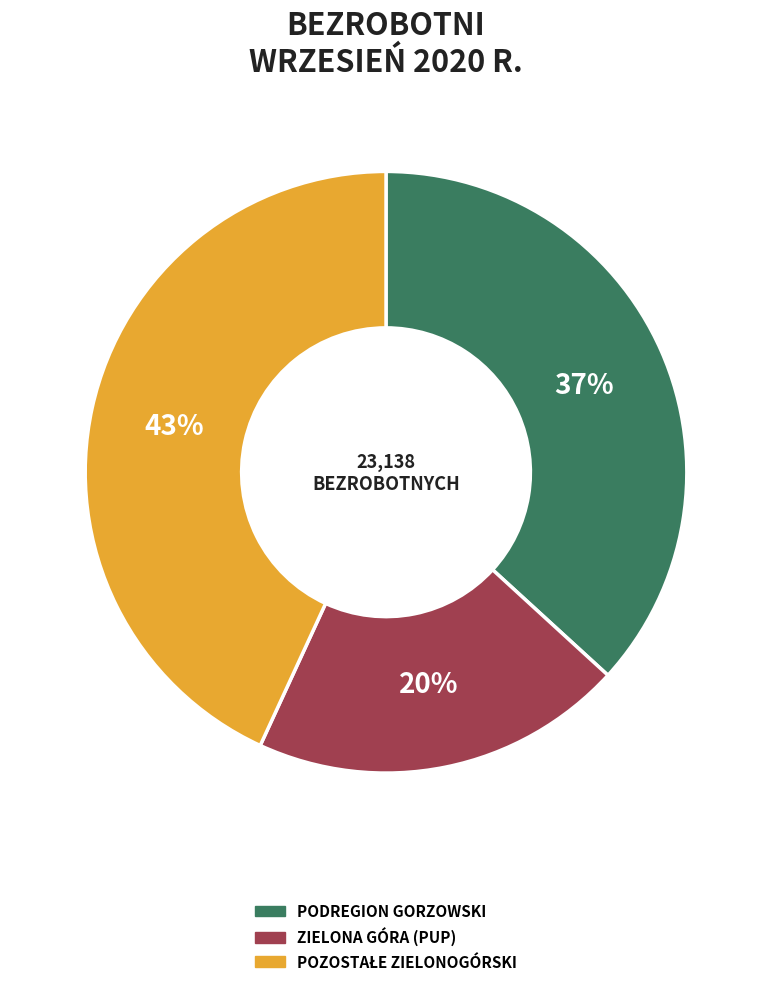

The ZIELONA GÓRA (PUP) slice represents 11% of the pie. True or false?

False